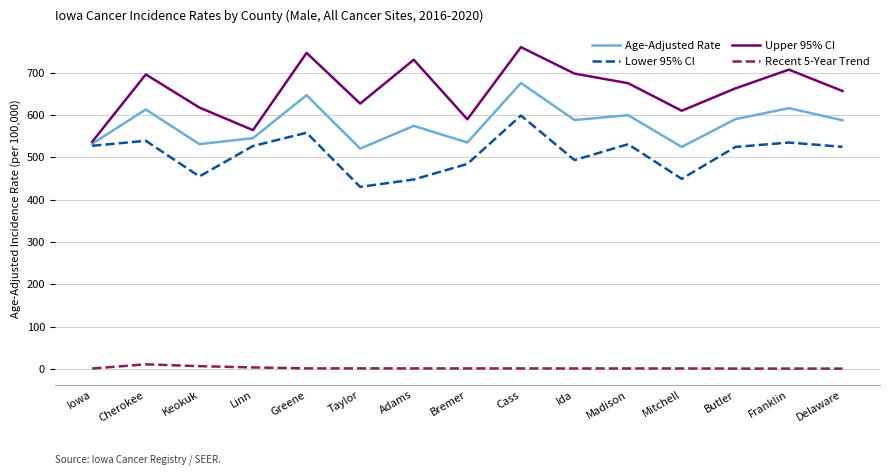

Which series changed the most between Taylor and Butler?

Lower 95% CI